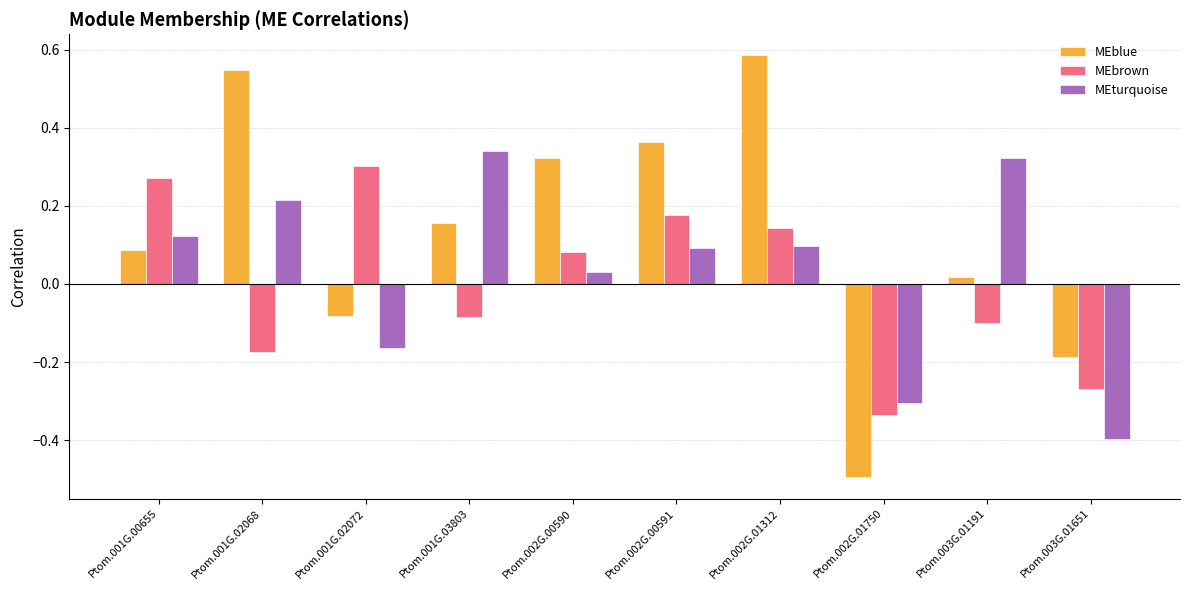

At Ptom.002G.00591, list the series in order from smallest to largest.

MEturquoise, MEbrown, MEblue